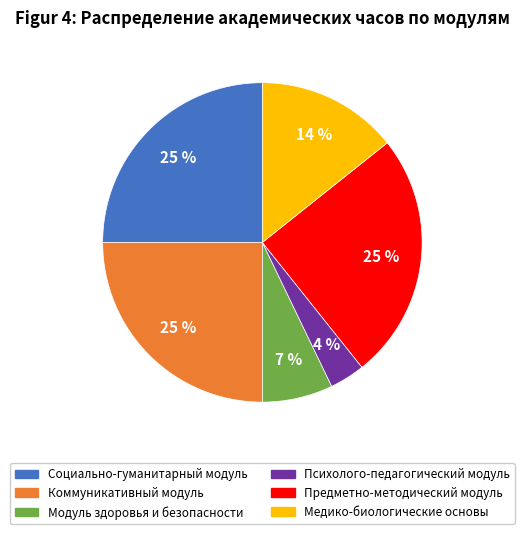

Is there a majority slice in this chart?

No